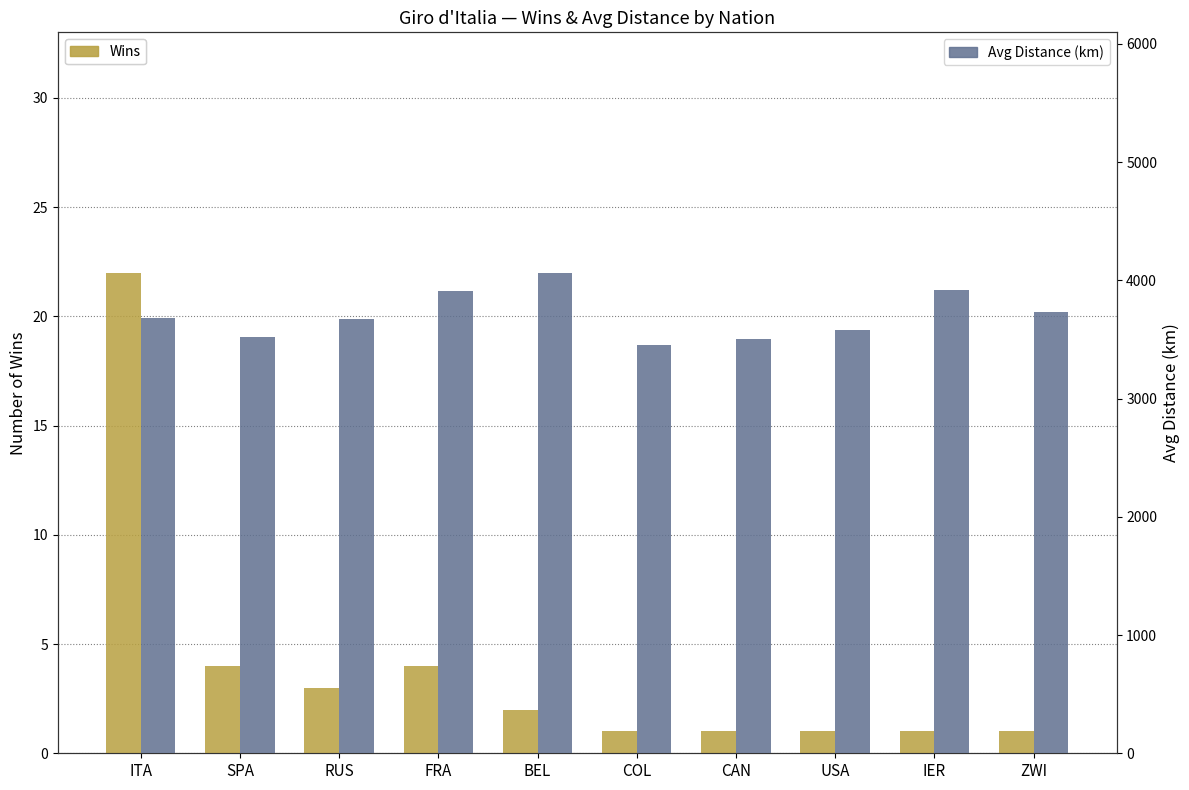

The value of Wins at ZWI is 1. True or false?

True